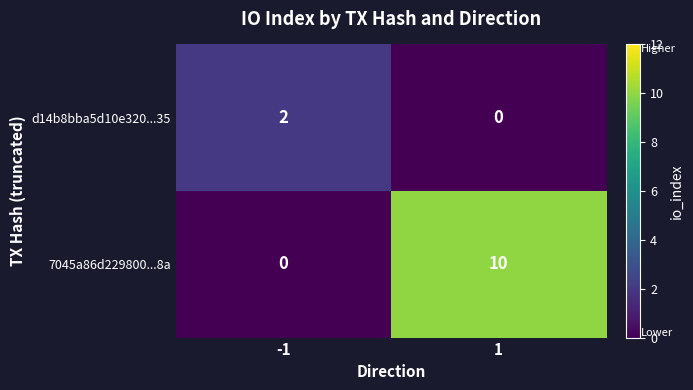

What is the greatest value displayed?

10